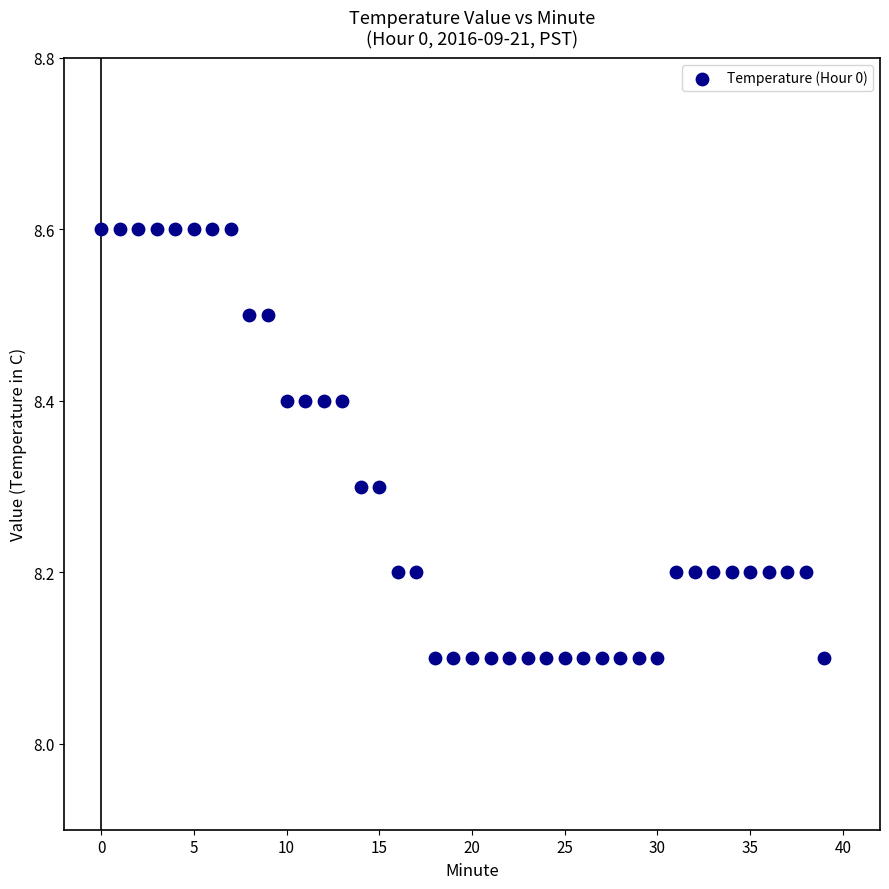

What is the range of Y values (max minus min)?

0.5